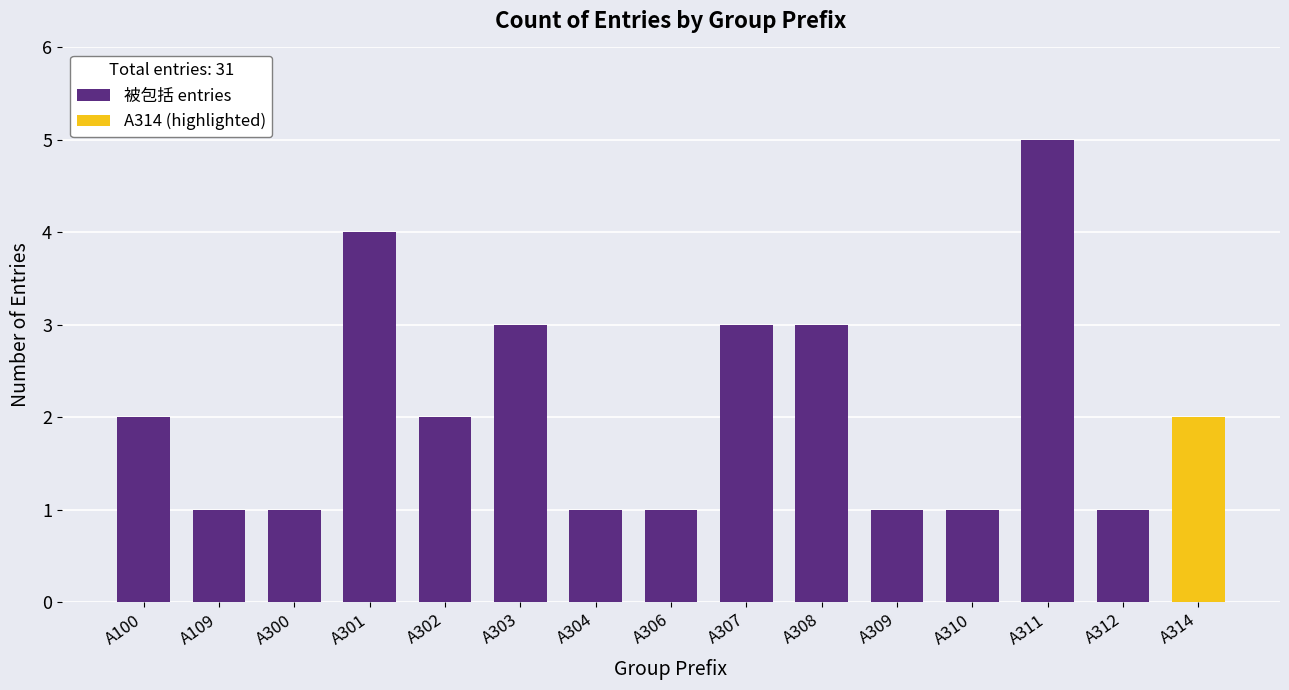

Approximately how many times larger is the value at A300 compared to A308?

0.3